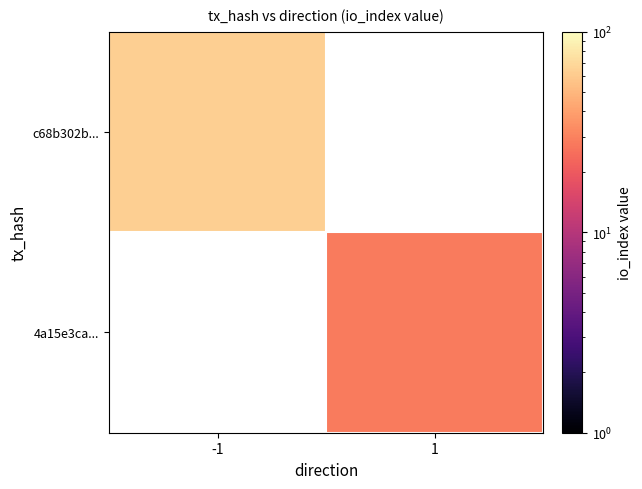

At how many categories does at least one series exceed 41?

1